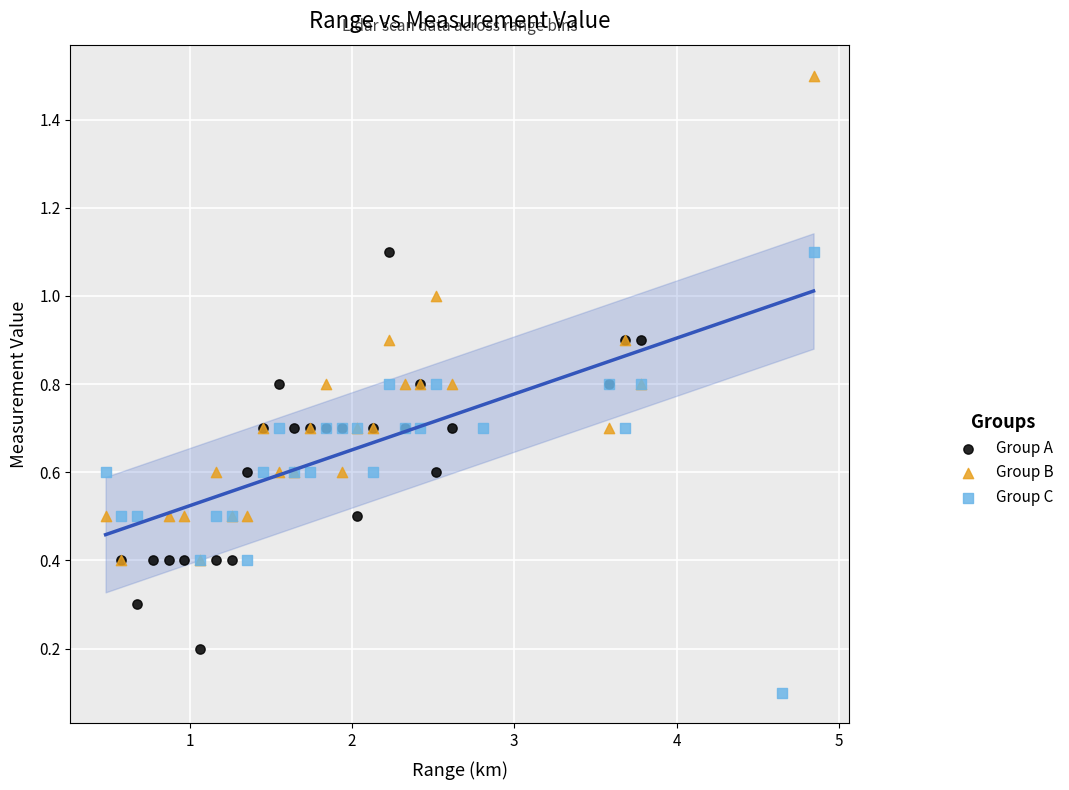

Which series reaches the minimum Y coordinate?

Group C